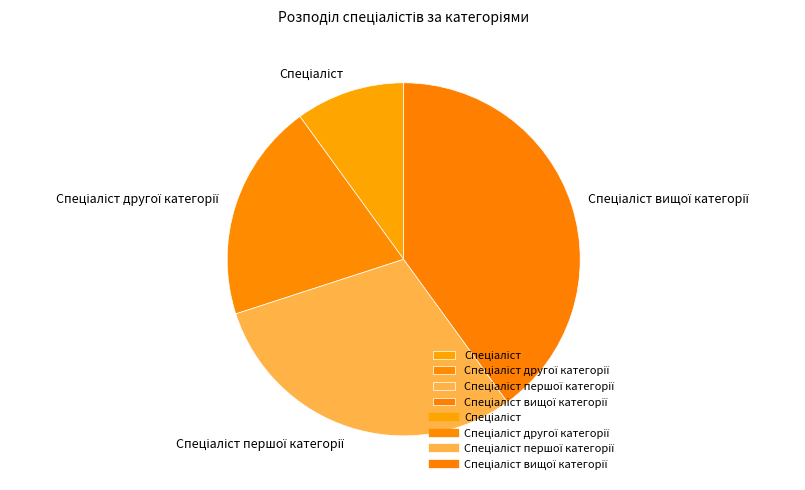

Does any single category account for the majority?

No